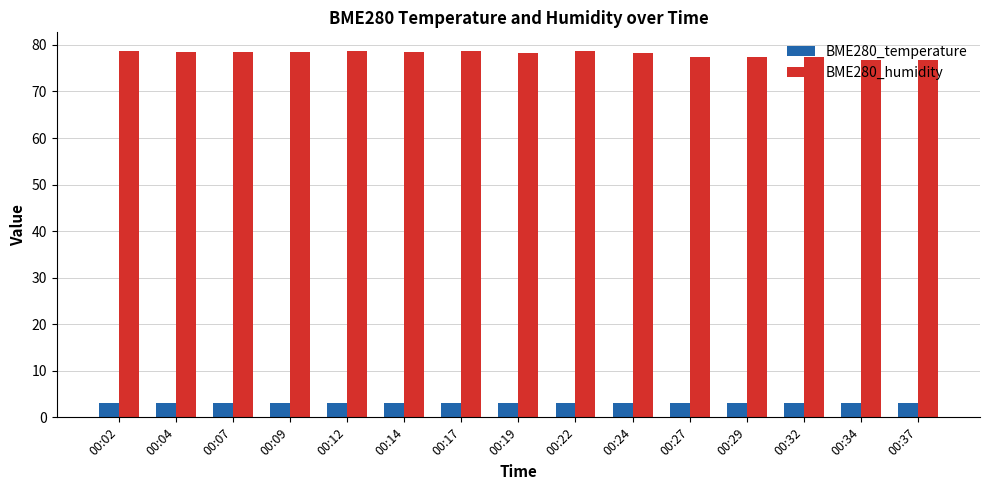

What is the spread (max minus min) of values at 00:37?

73.6